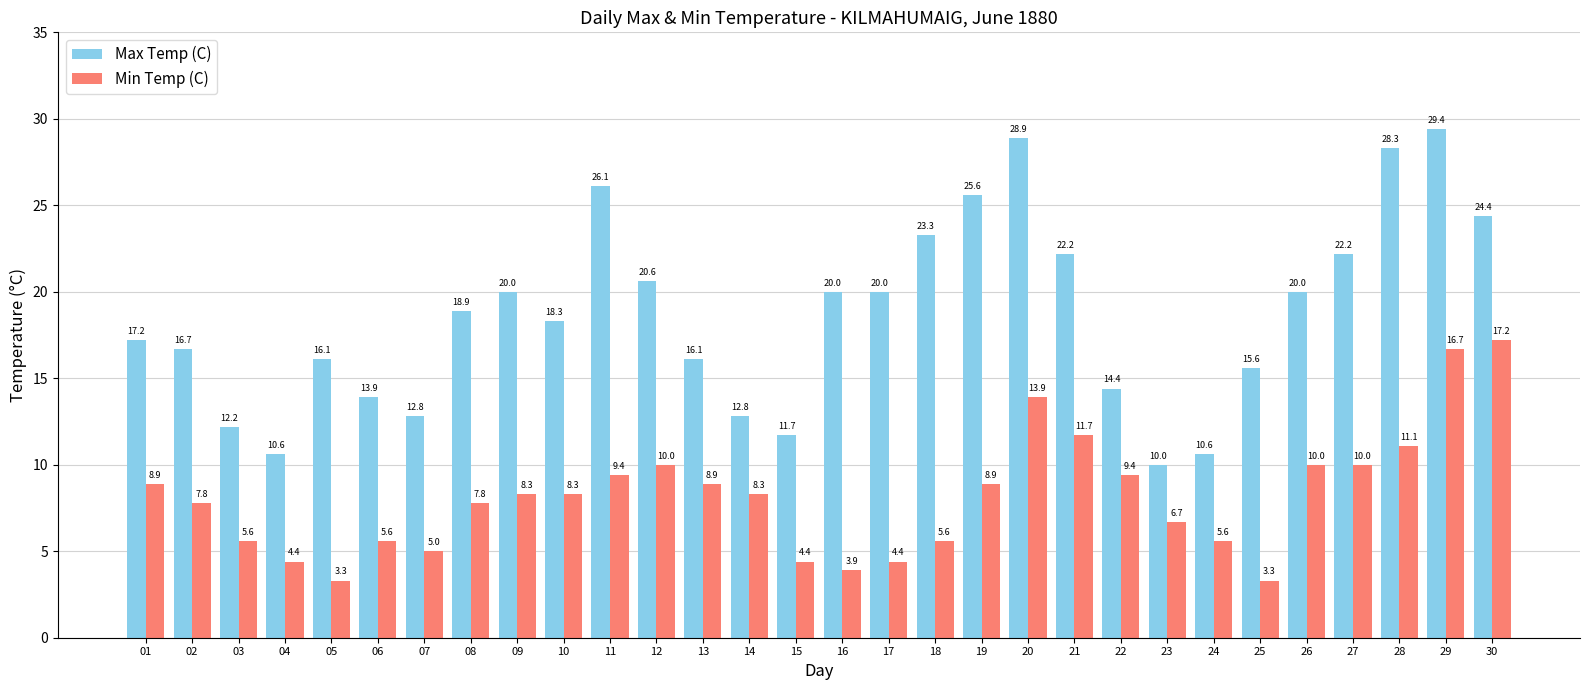

Rank the series by their average value, from lowest to highest.

Min Temp (C), Max Temp (C)